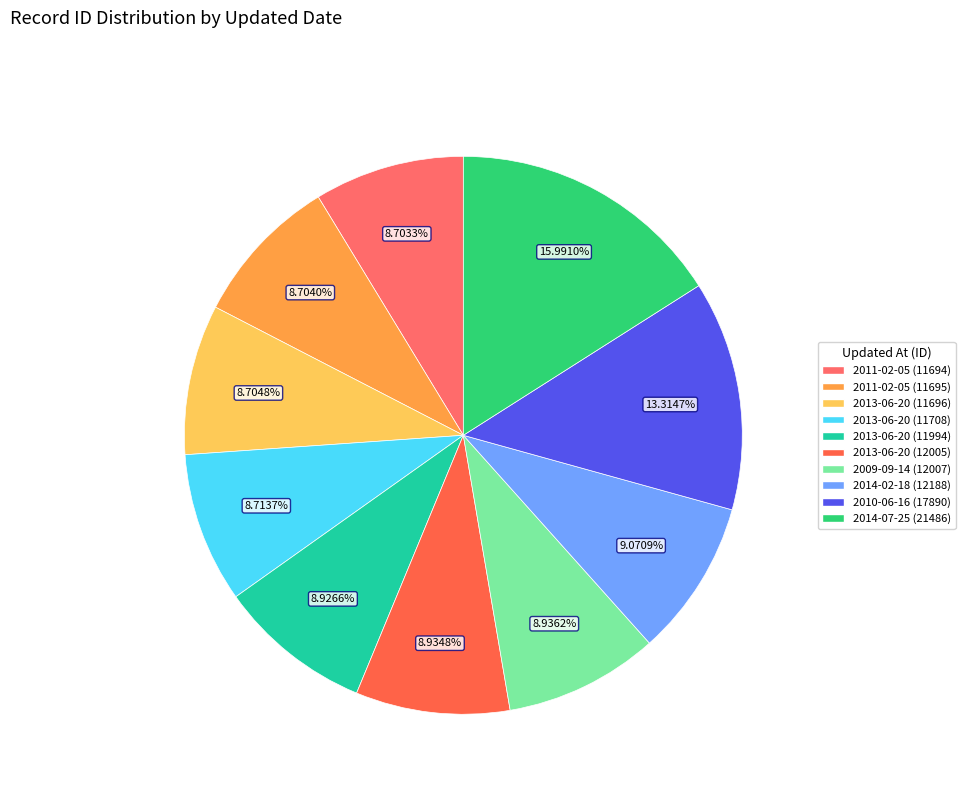

To the nearest percent, what is the average slice percentage?

10%